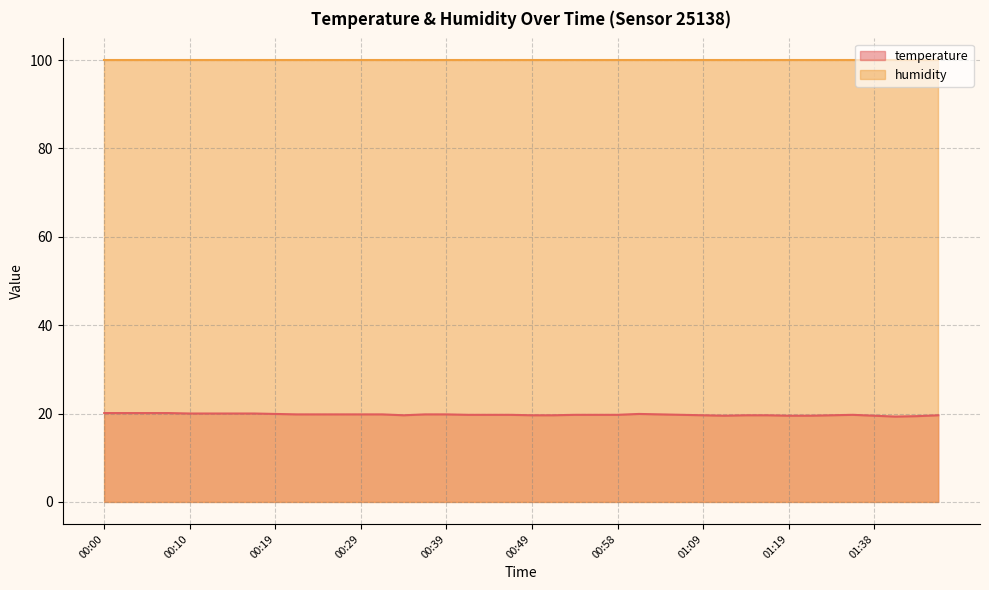

How many lines are shown in the chart?

2